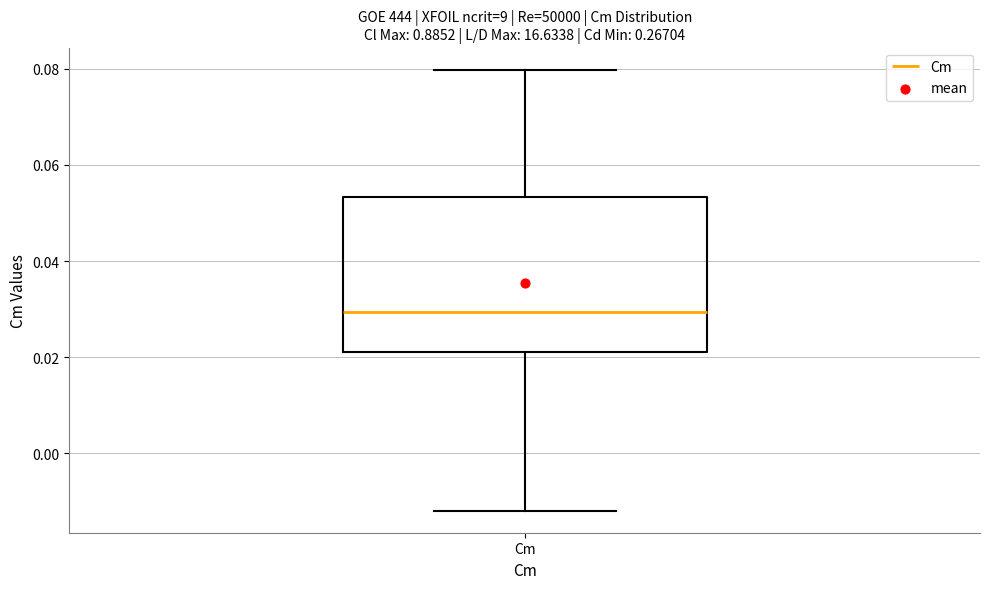

Read this box plot against the y-axis: the position of the median line, the range covered by the box, and the ends of both whiskers. The values are not printed on the chart, so give them approximately, as read against the axis.

median 0.030, box 0.022 to 0.054, whiskers -0.012 to 0.080